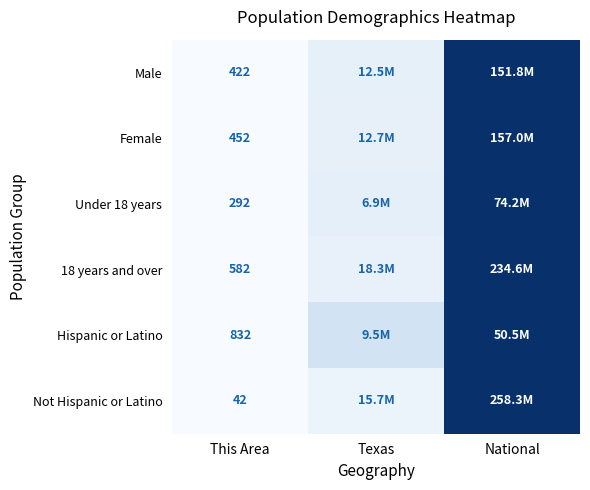

At which category is the sum across all series the highest?

National